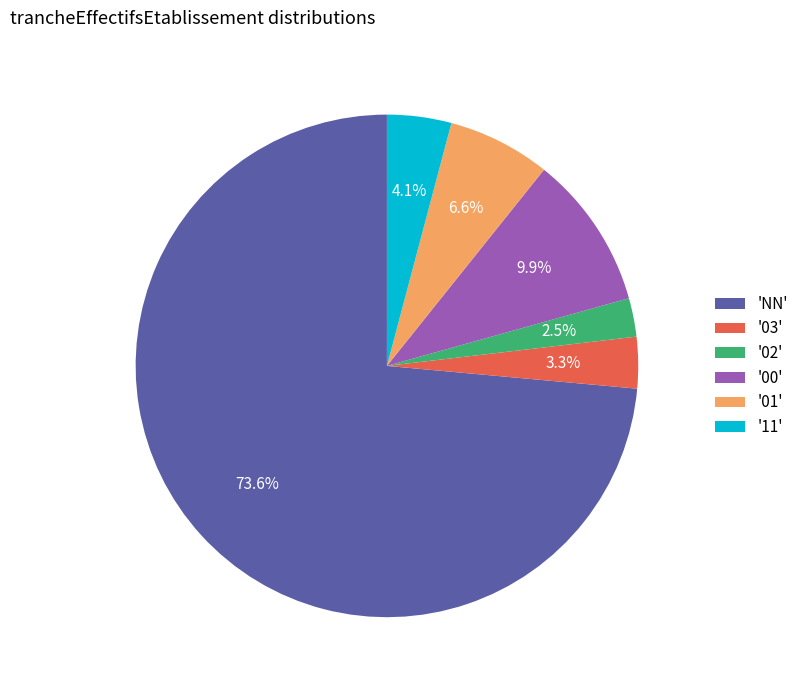

Is the sum of '11' and '02' greater than half?

No